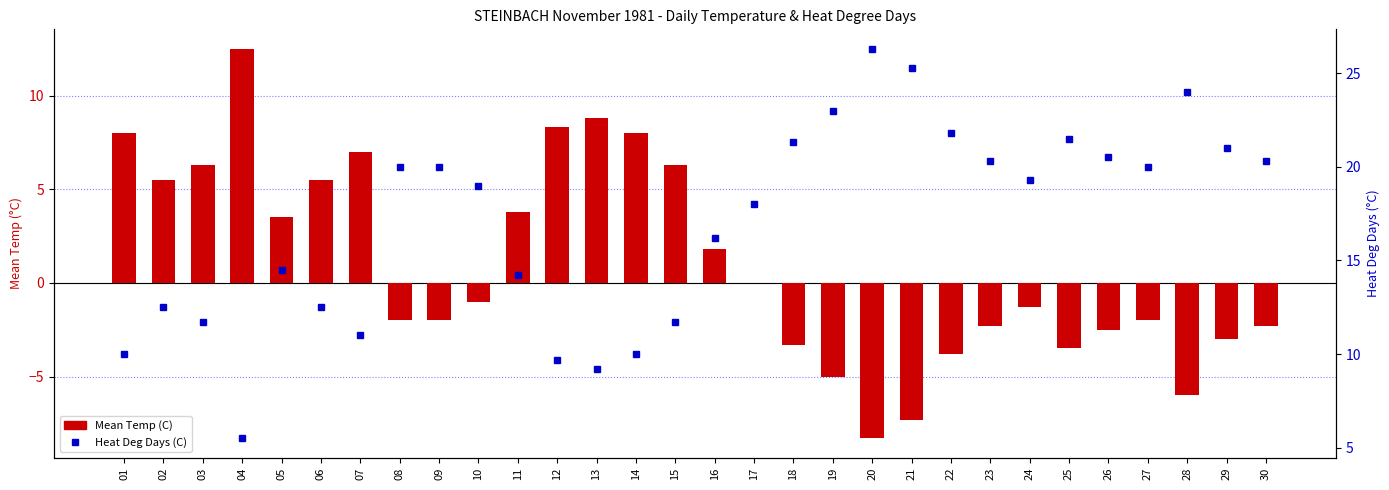

What is the value of the Heat Deg Days (C) bar at the 9th from the left?

20.0